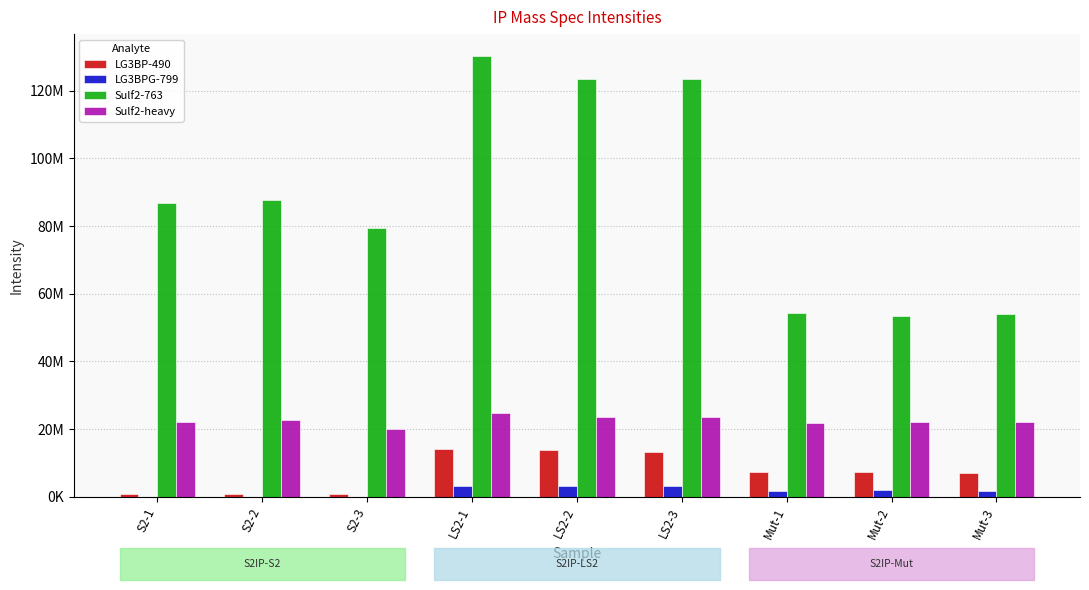

Rank the series at Mut-2 from lowest to highest value.

LG3BPG-799, LG3BP-490, Sulf2-heavy, Sulf2-763